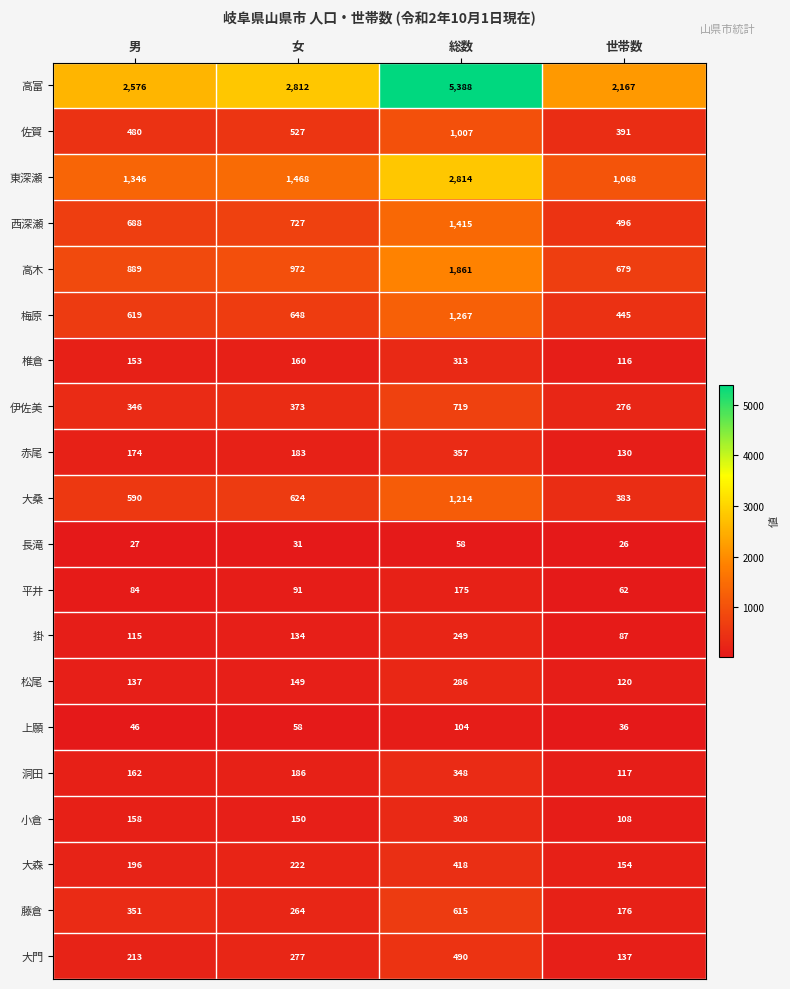

Which category has the highest value in the 掛 series?

総数